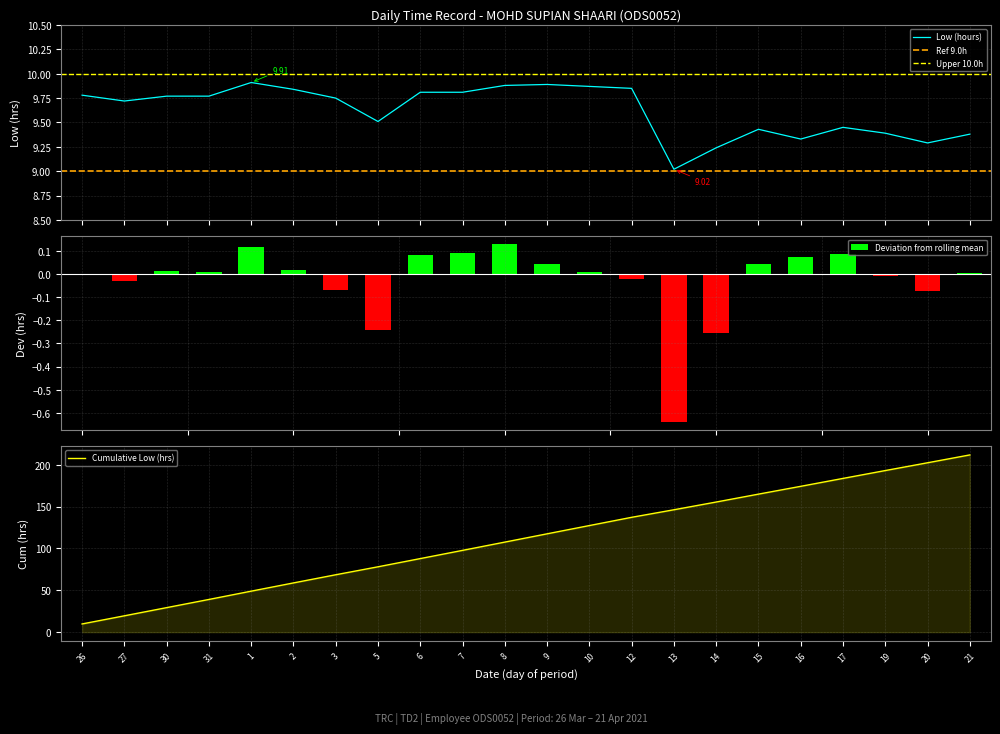

What is the change in value from 1 to 7?

-0.1